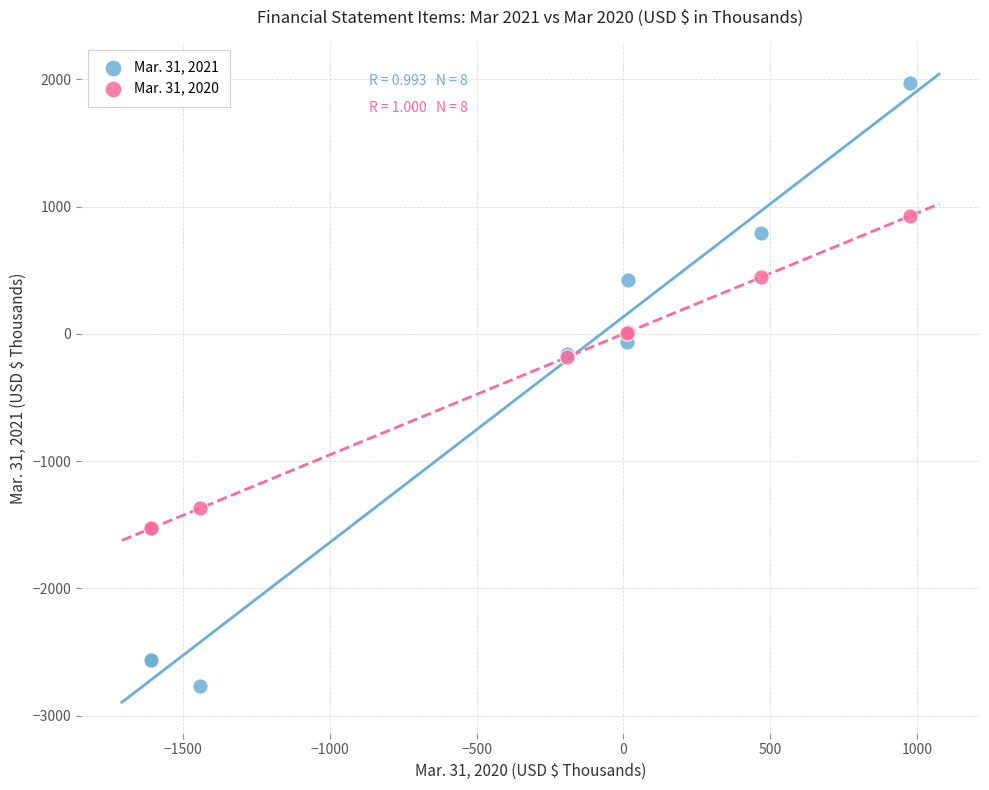

Which series has the widest spread of Y values?

Mar. 31, 2021